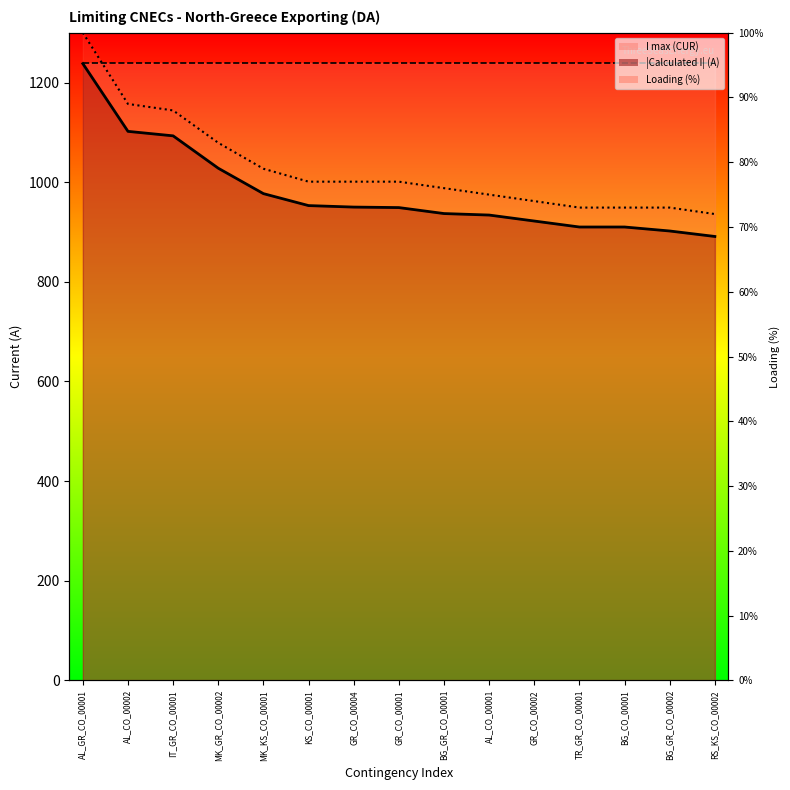

Read the value at MK_GR_CO_00002.

1028